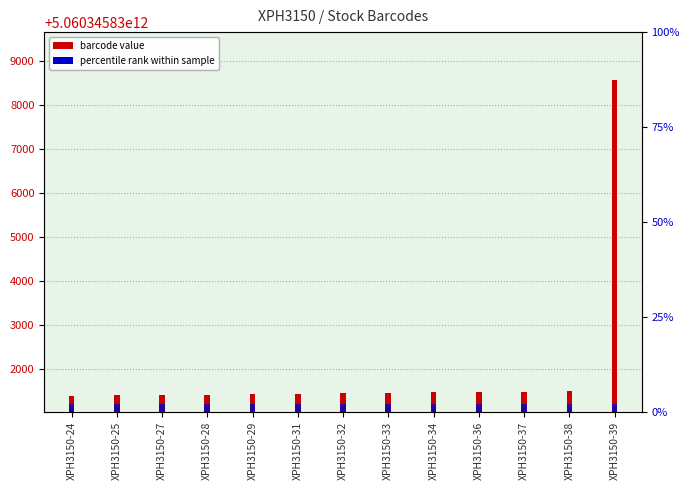

Which series has the widest spread of values?

barcode value